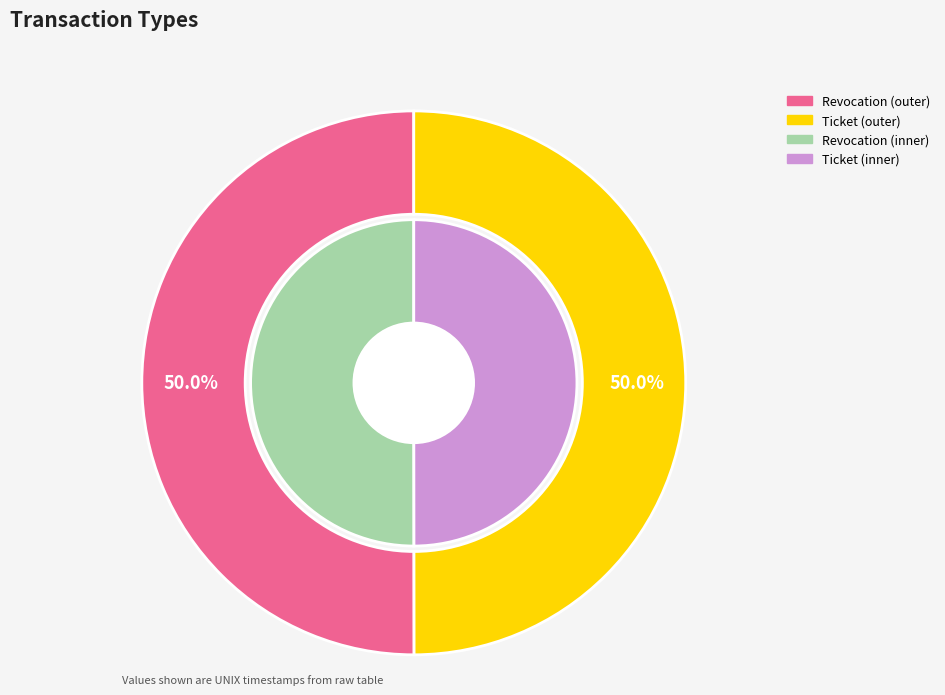

What is the change in value from Revocation to Ticket?

-1345949